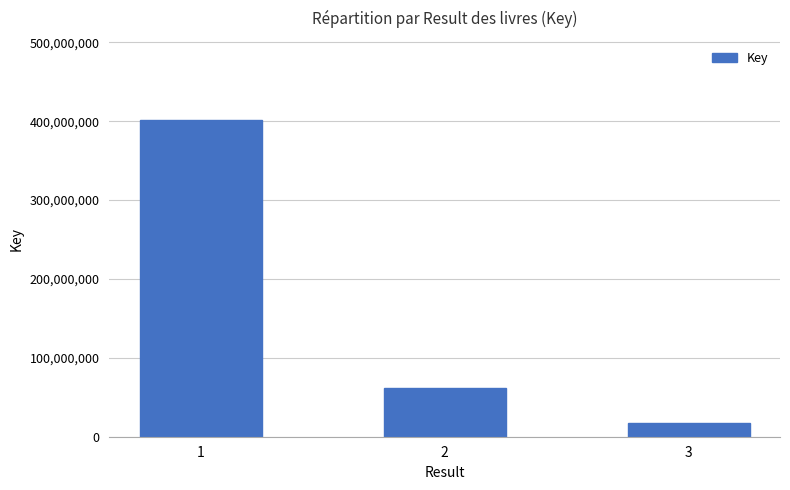

What is the average value?

160287154